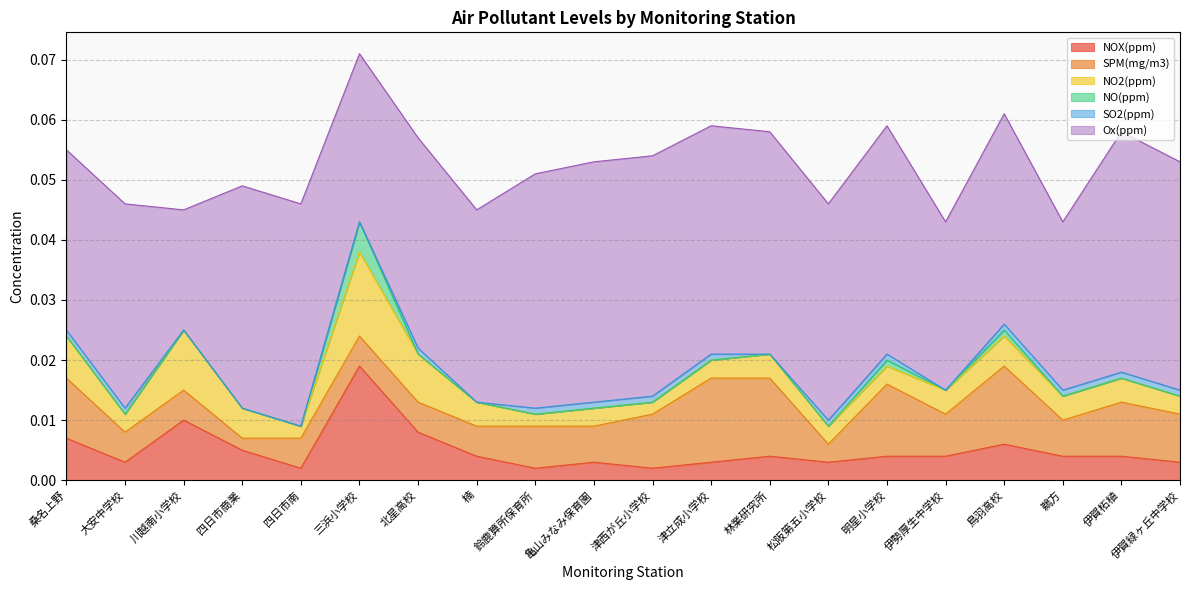

How many distinct data groups are displayed?

6